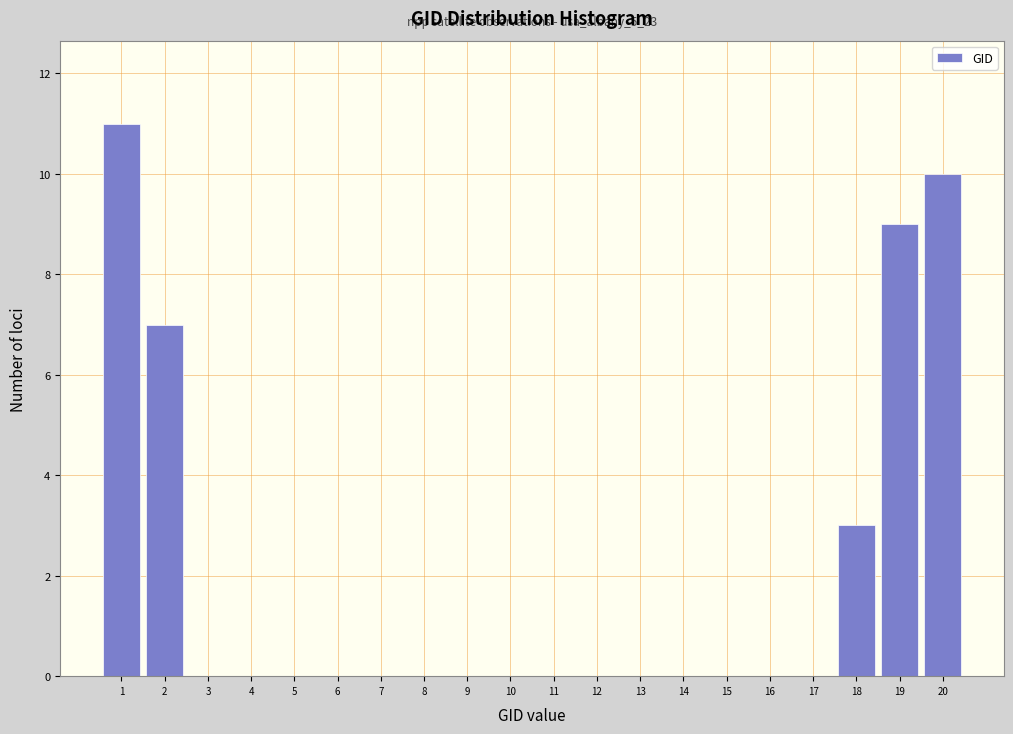

Reading right to left, what are all the values shown in this chart?

20=10	19=9	18=3	17=0	16=0	15=0	14=0	13=0	12=0	11=0	10=0	9=0	8=0	7=0	6=0	5=0	4=0	3=0	2=7	1=11